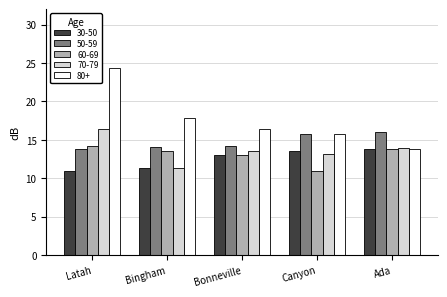

What is the sum of all 80+ values?

88.3